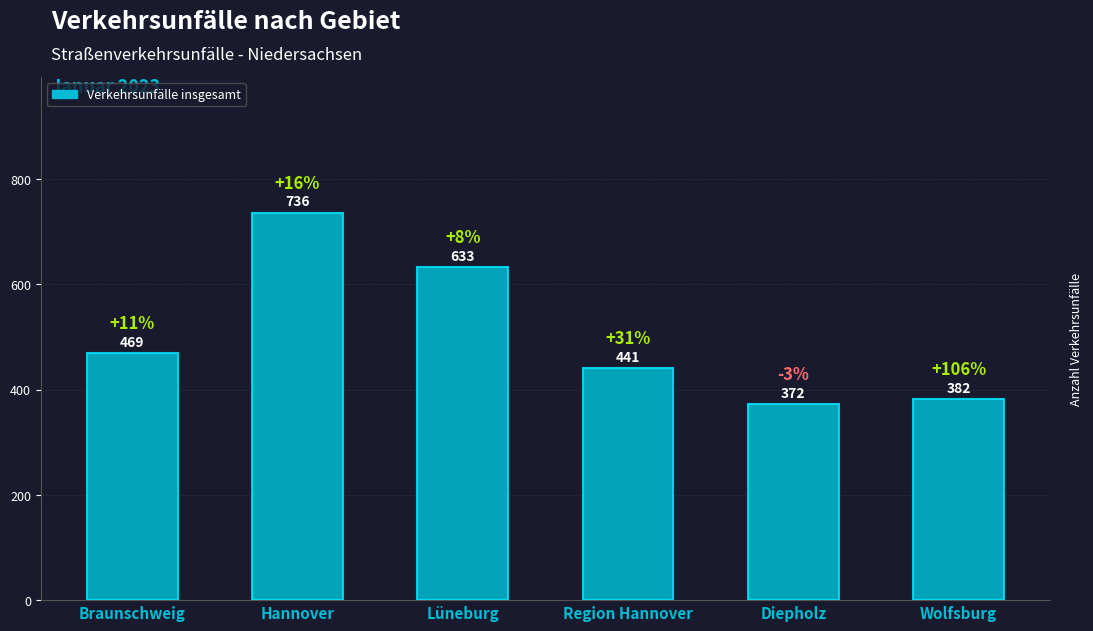

The value at Diepholz is 168. True or false?

False